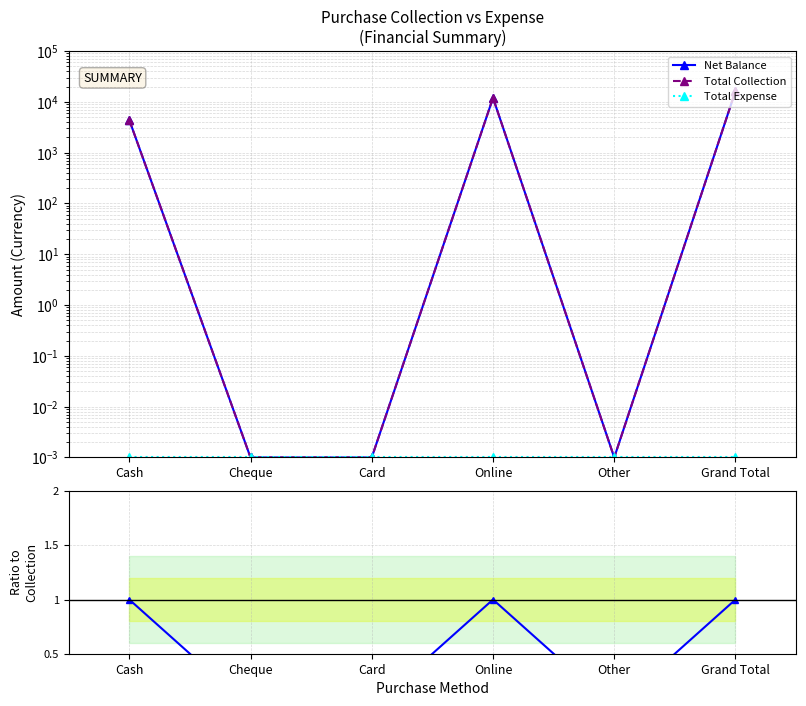

Is it true that Net Balance equals 0.0 at Card?

False